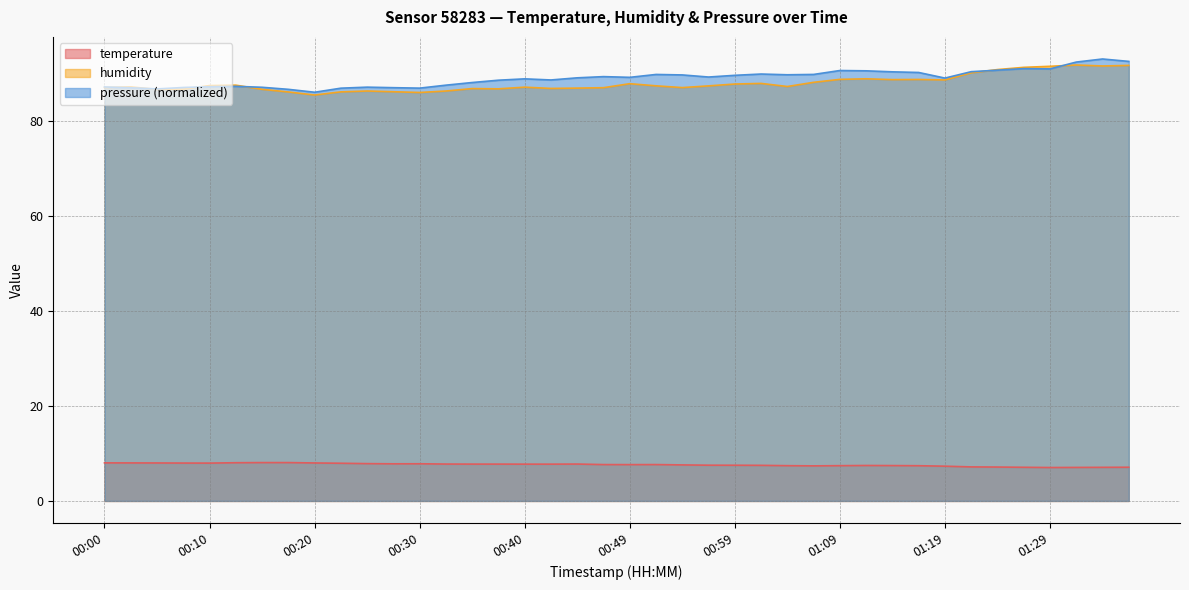

At how many categories does at least one series exceed 76?

40